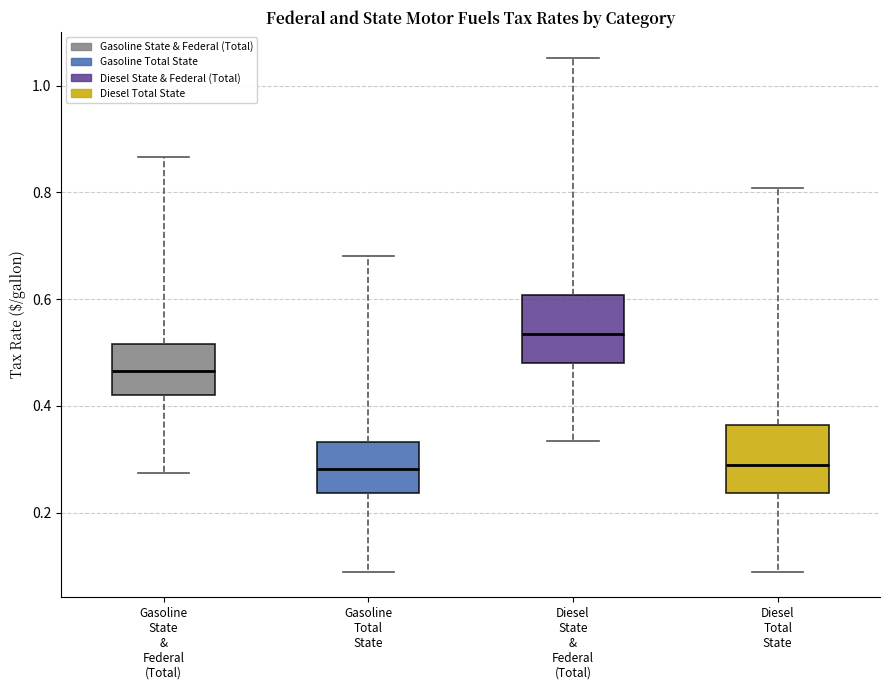

Reading left to right, transcribe this box plot: for each box, give where its median line is, the range the box spans, and where its two whiskers end, as read against the y-axis. The values are not printed on the chart, so give them approximately, as read against the axis.

Gasoline State & Federal (Total): median 0.46, box 0.42 to 0.52, whiskers 0.28 to 0.86
Gasoline Total State: median 0.28, box 0.24 to 0.34, whiskers 0.08 to 0.68
Diesel State & Federal (Total): median 0.54, box 0.48 to 0.60, whiskers 0.34 to 1.06
Diesel Total State: median 0.30, box 0.24 to 0.36, whiskers 0.08 to 0.80